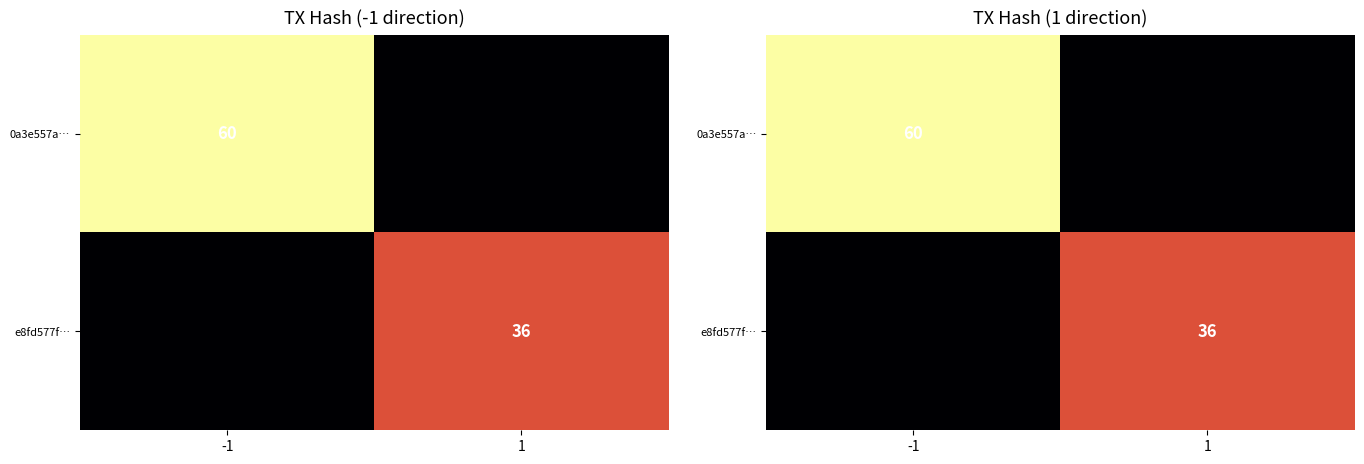

Is the value of e8fd577f… at -1 greater than the value of 0a3e557a… at 1?

No